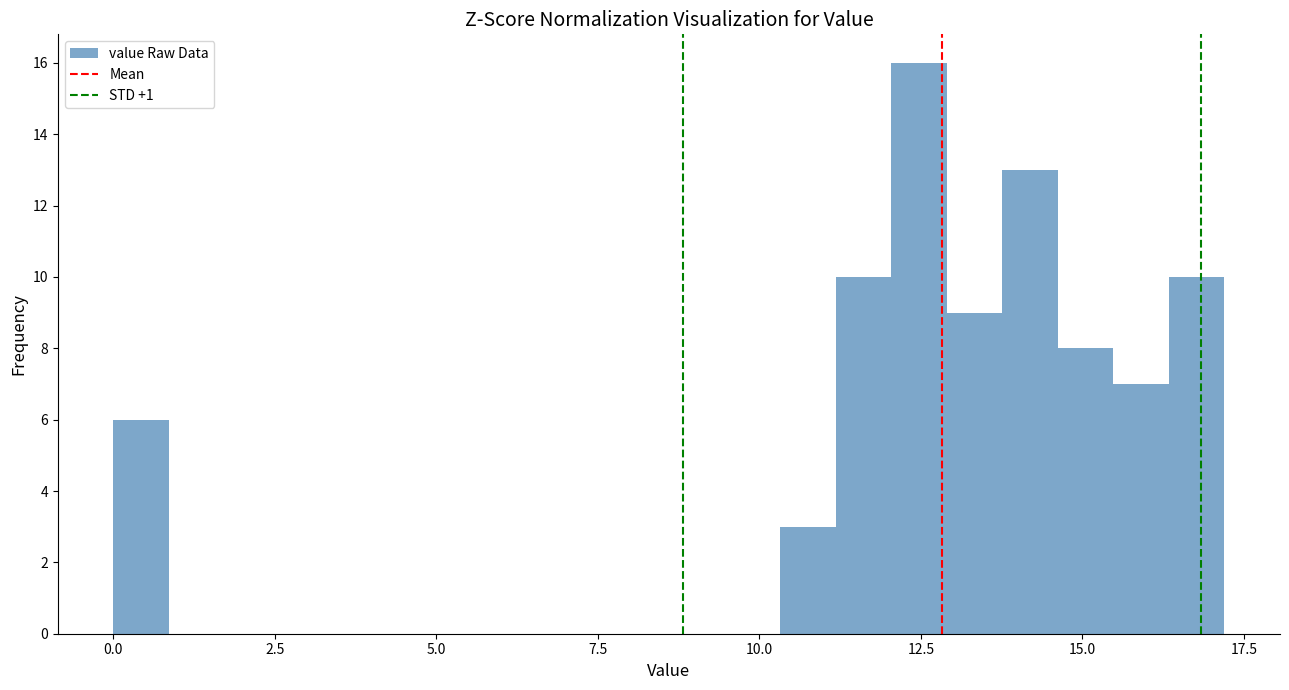

Read against the x-axis, roughly where is the centre of the tallest bar?

12.5